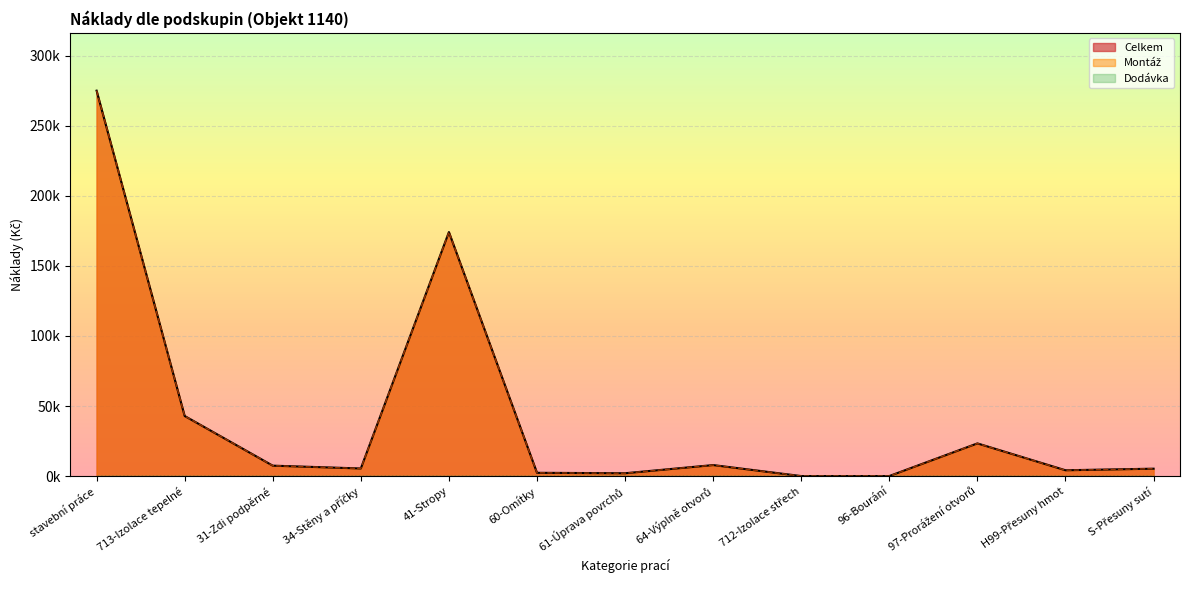

What value does the Montáž series have at 96-Bourání?

46.8